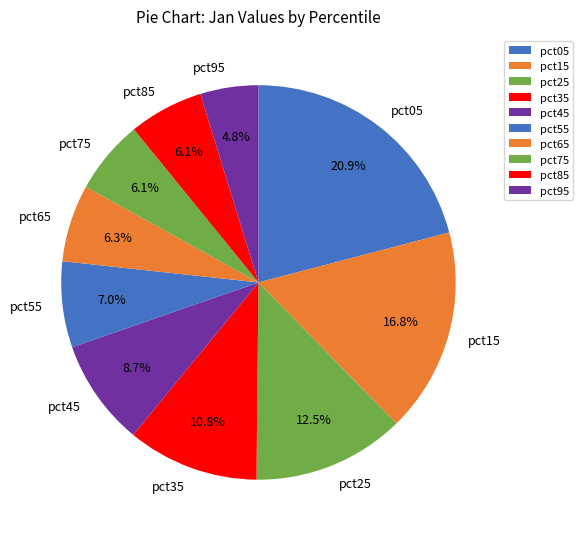

Is pct85 the majority of the pie?

No